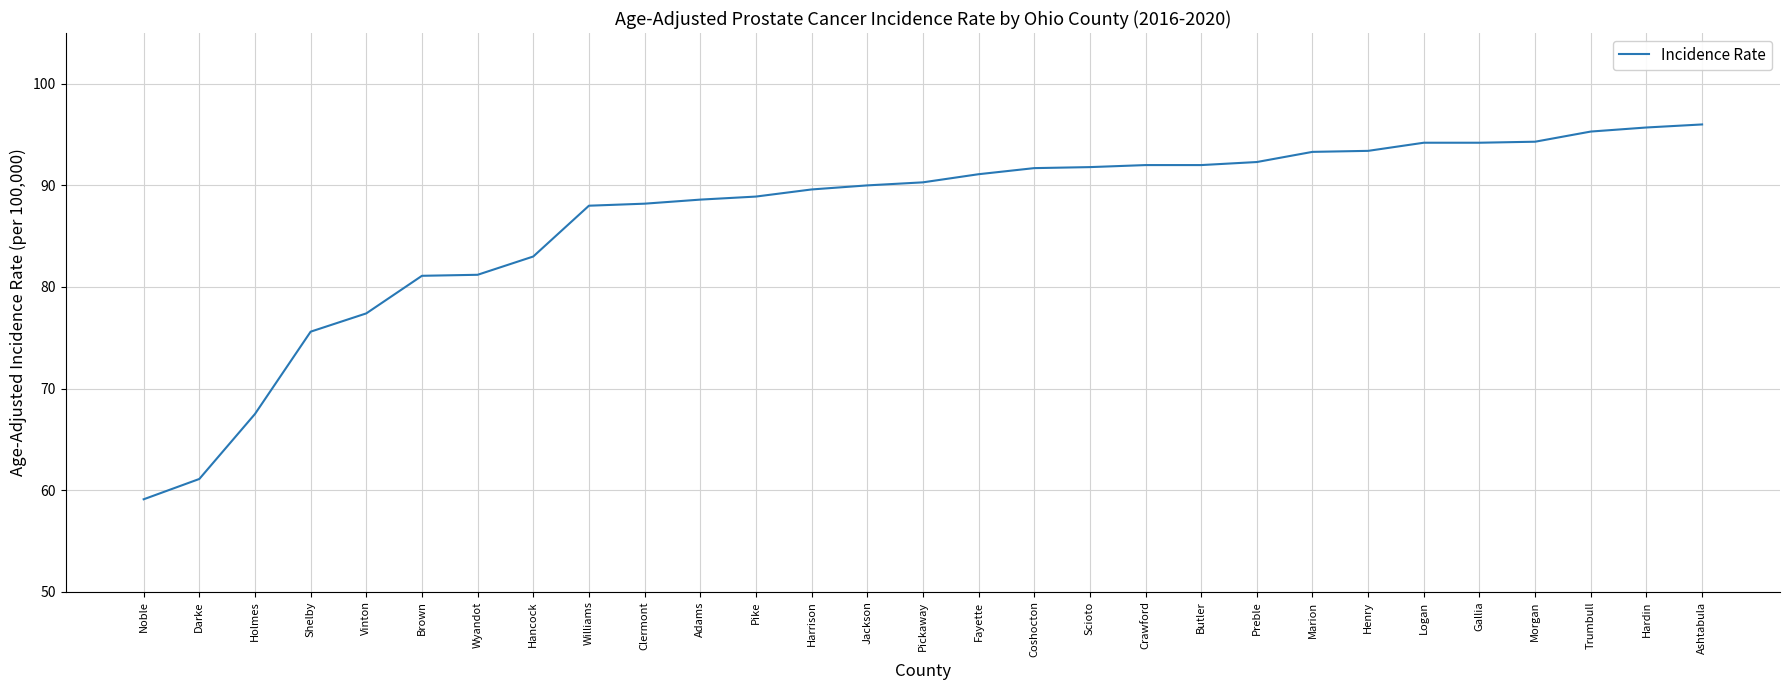

Is it true that the value at Morgan is 94.3?

True